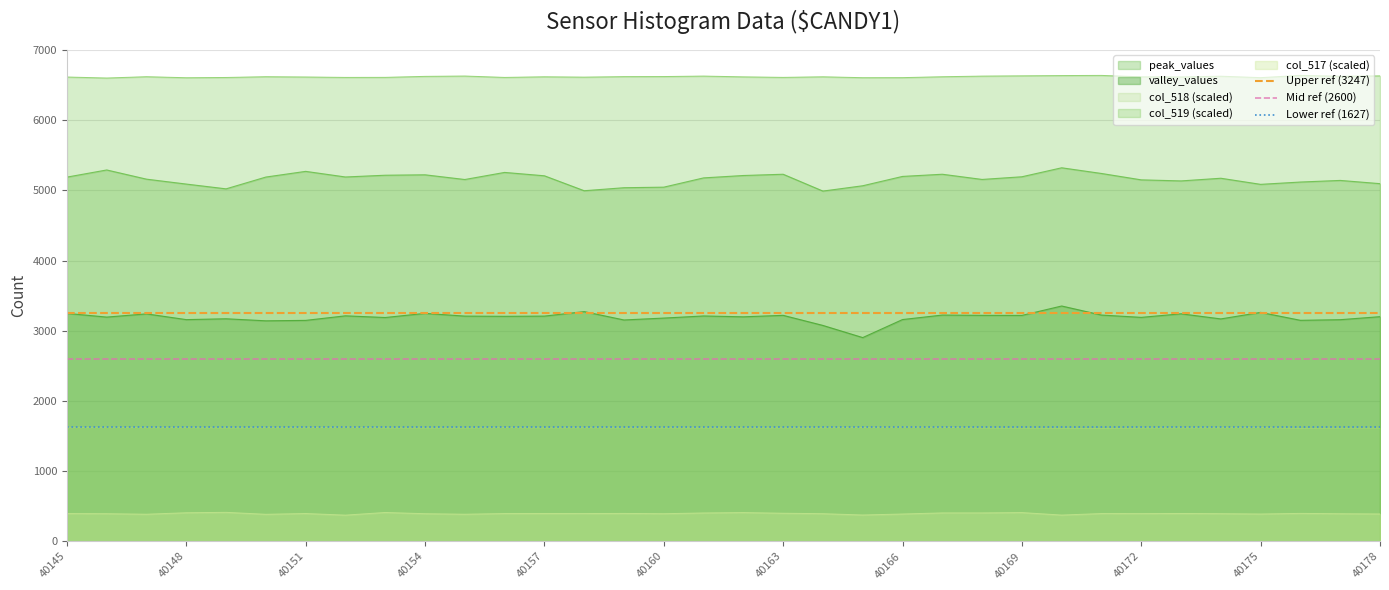

Is the value of col_518 (scaled) at 40169 greater than the value of peak_values at 40169?

No